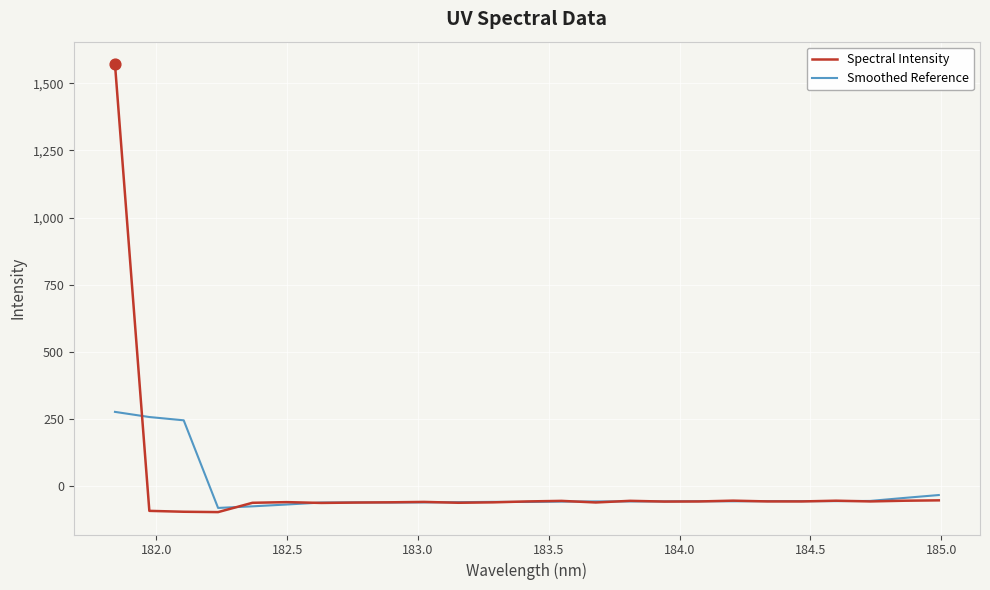

What is the minimum value for Smoothed Reference?

-80.3